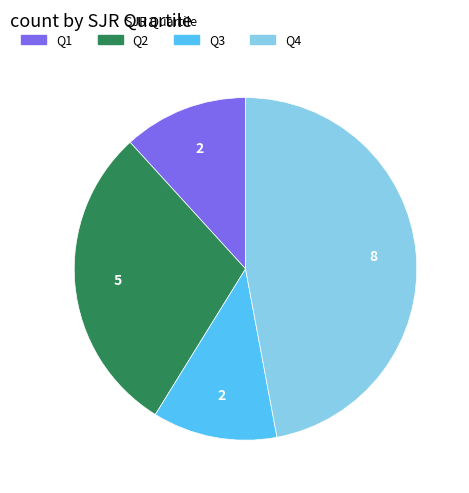

Is there a majority slice in this chart?

No